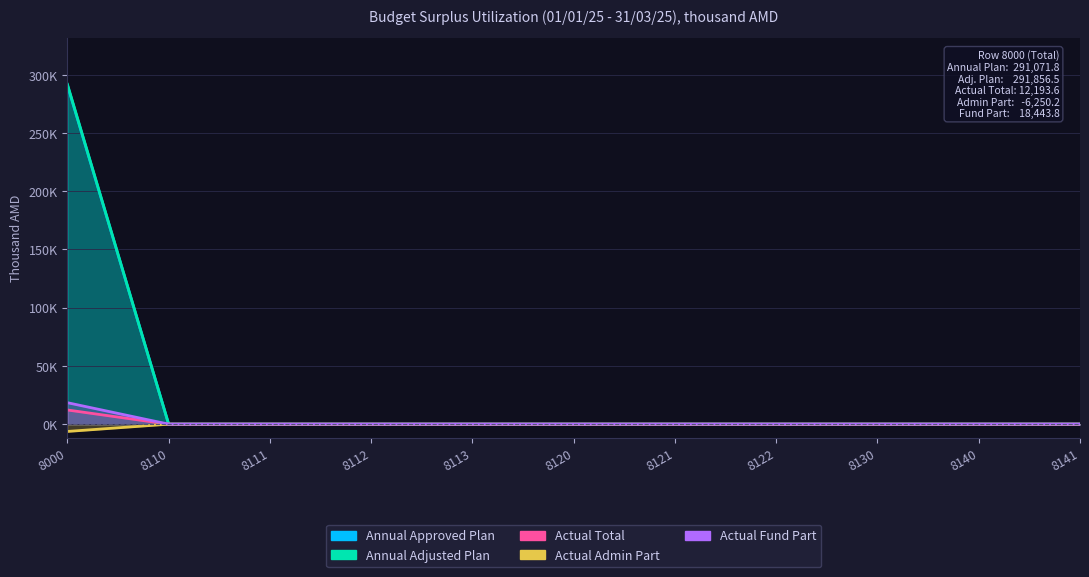

List the labels in order of Annual Adjusted Plan value, smallest first.

8110, 8111, 8112, 8113, 8120, 8121, 8122, 8130, 8140, 8141, 8000